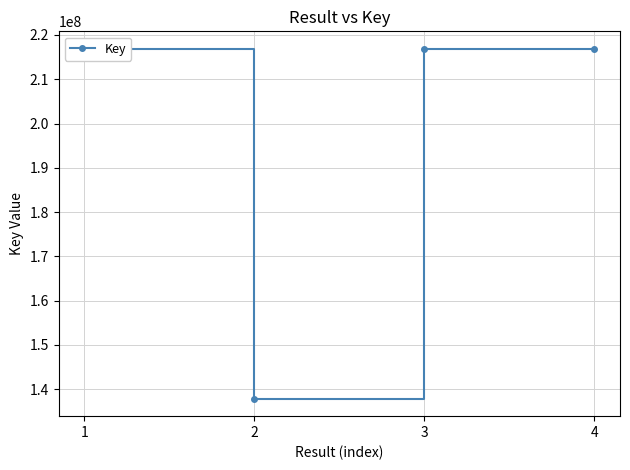

What is the greatest value displayed?

216867526